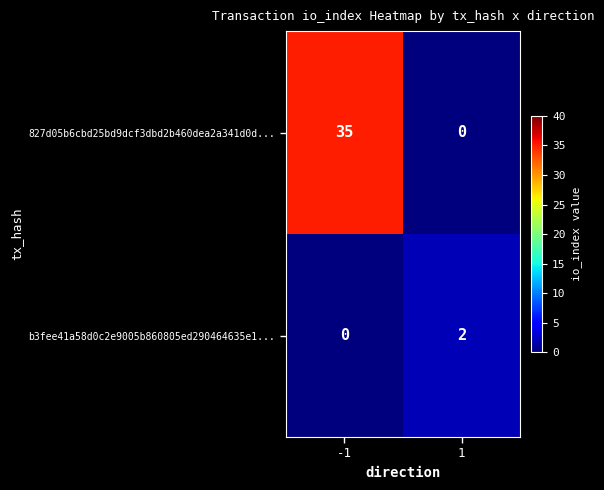

Reading left to right, what are all the values shown in this chart?

827d05b6cbd25bd9dcf3dbd2b460dea2a341d0d...: 35	0
b3fee41a58d0c2e9005b860805ed290464635e1...: 0	2